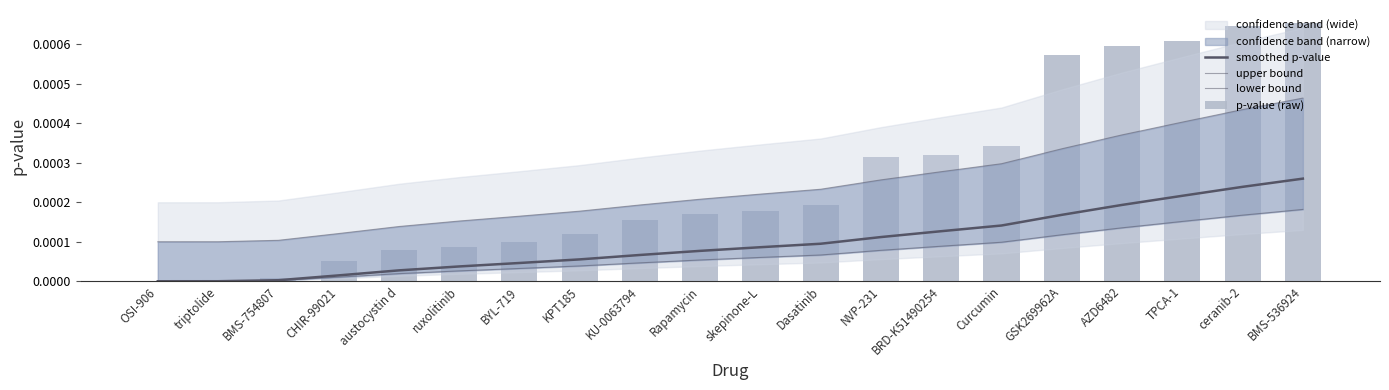

The value of smoothed p-value at Rapamycin is 0.0. True or false?

True